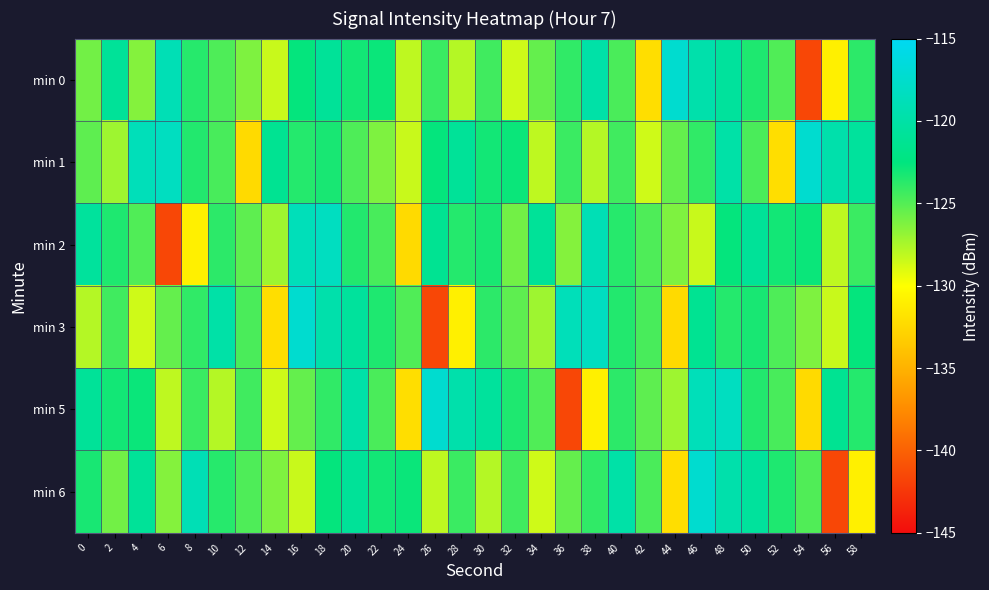

Which series changed the most between 32 and 46?

row_0